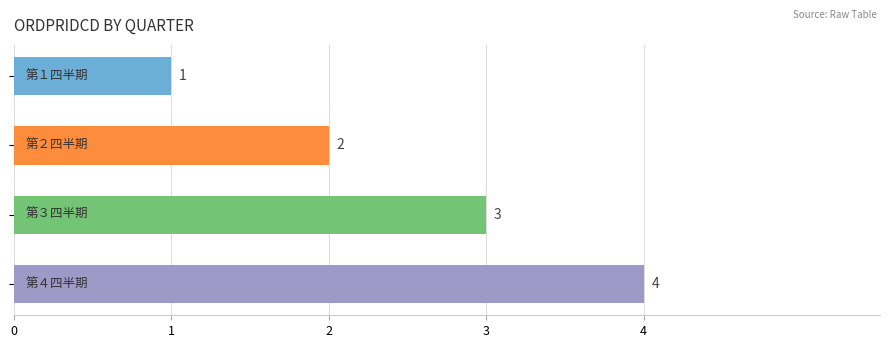

What is the value of the 3rd bar from the top?

3